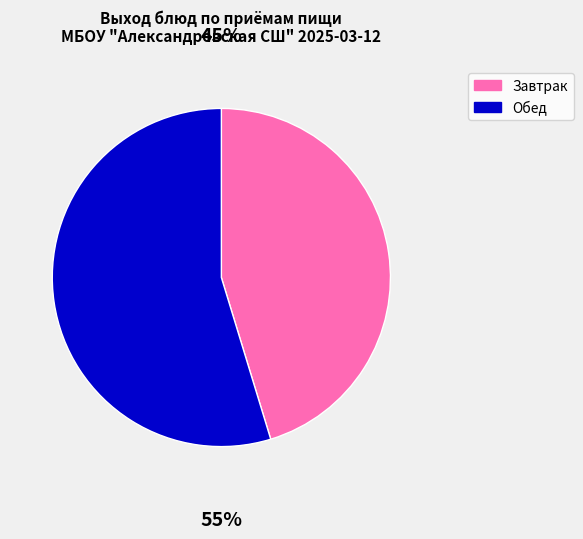

The Завтрак slice represents 52% of the pie. True or false?

False